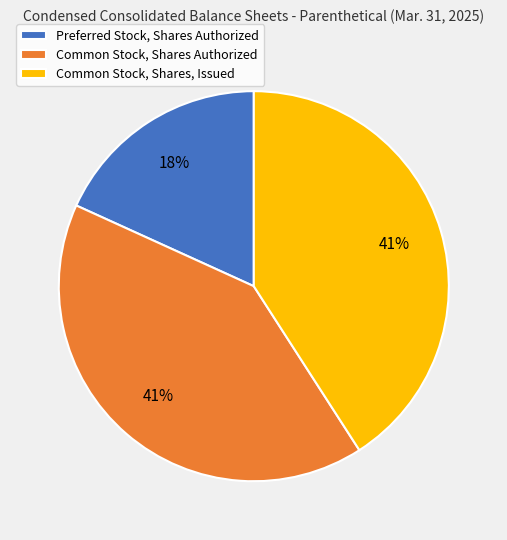

What is the smallest slice in the pie chart?

Preferred Stock, Shares Authorized